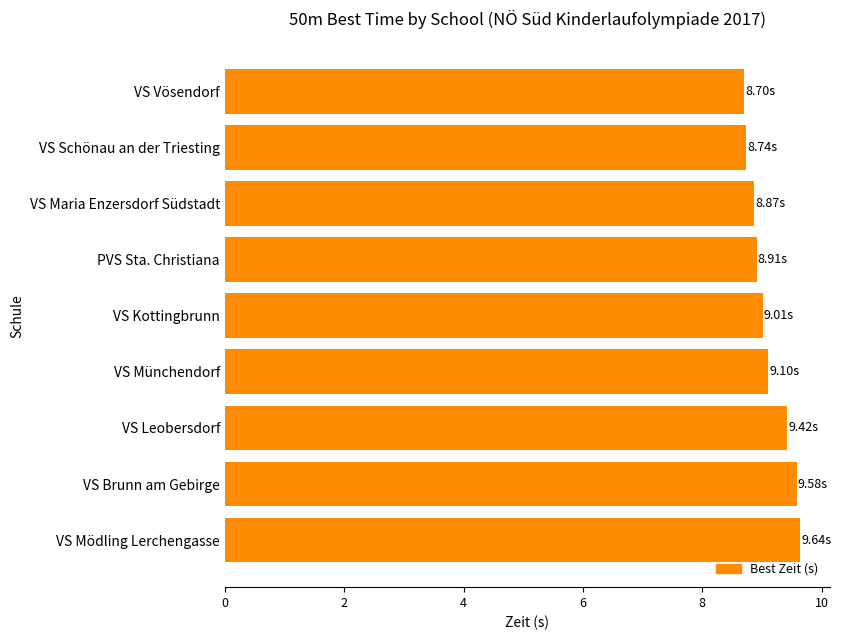

How many data points are less than 9?

4